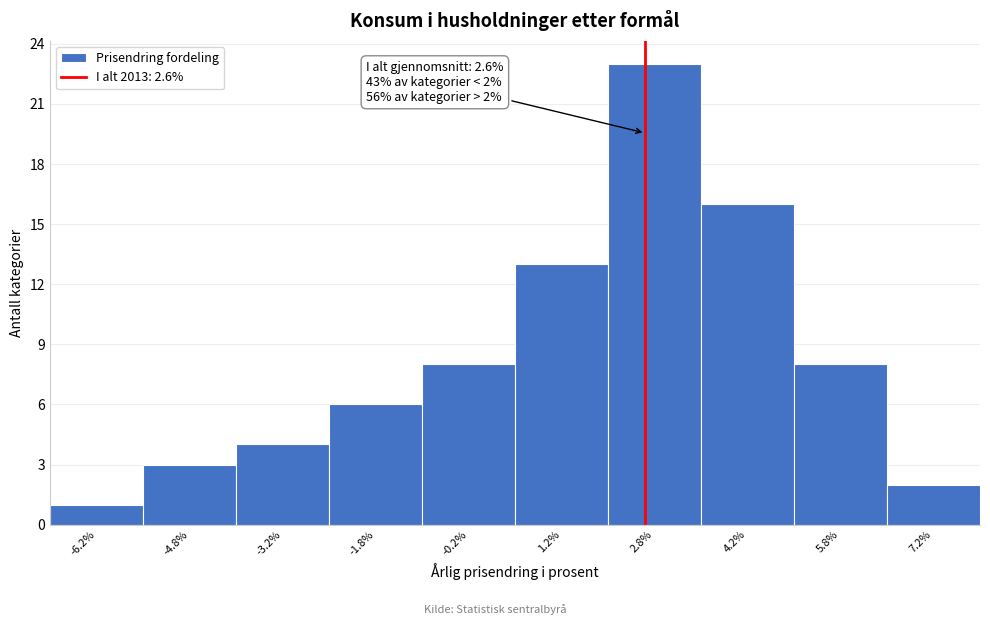

Which range on the x-axis has the tallest bar?

2.0 to 3.5